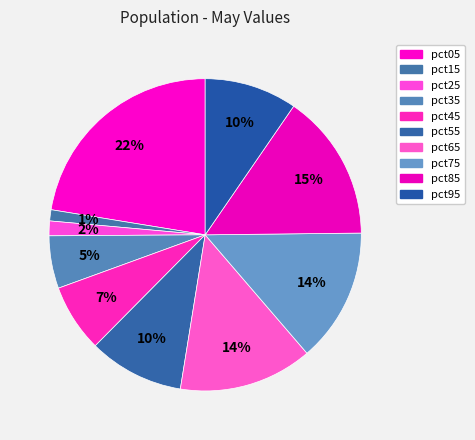

True or false: pct45 accounts for 7% of the total.

True